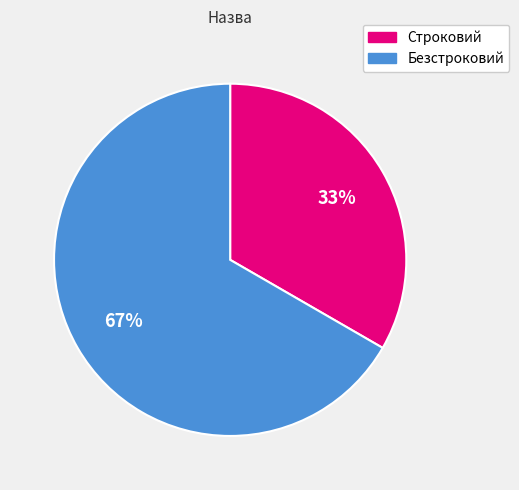

How many slices are in this pie chart?

2